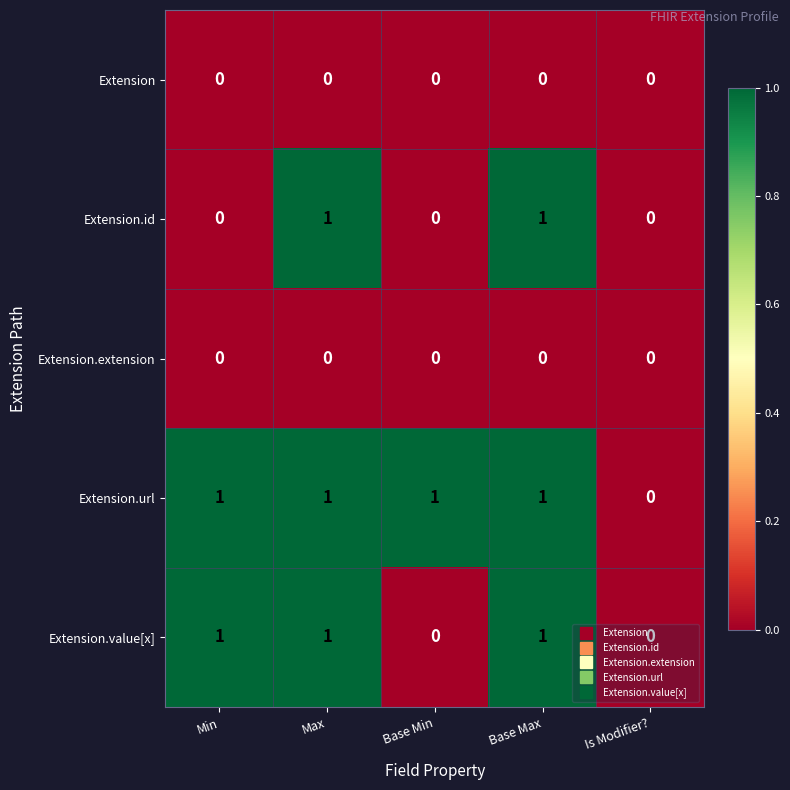

At which label does Extension.url reach its minimum?

Is Modifier?